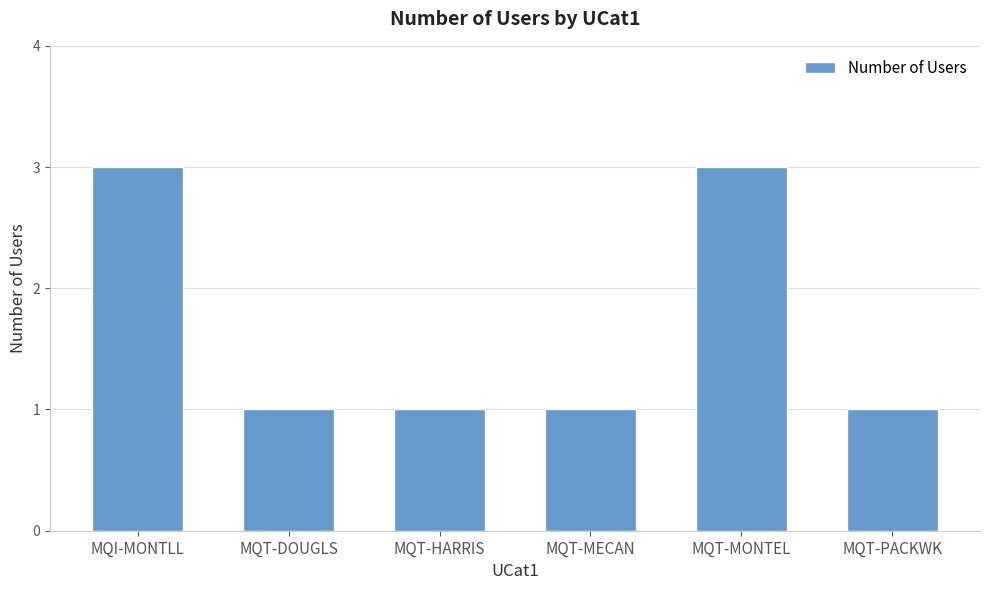

How many categories are shown in the chart?

6